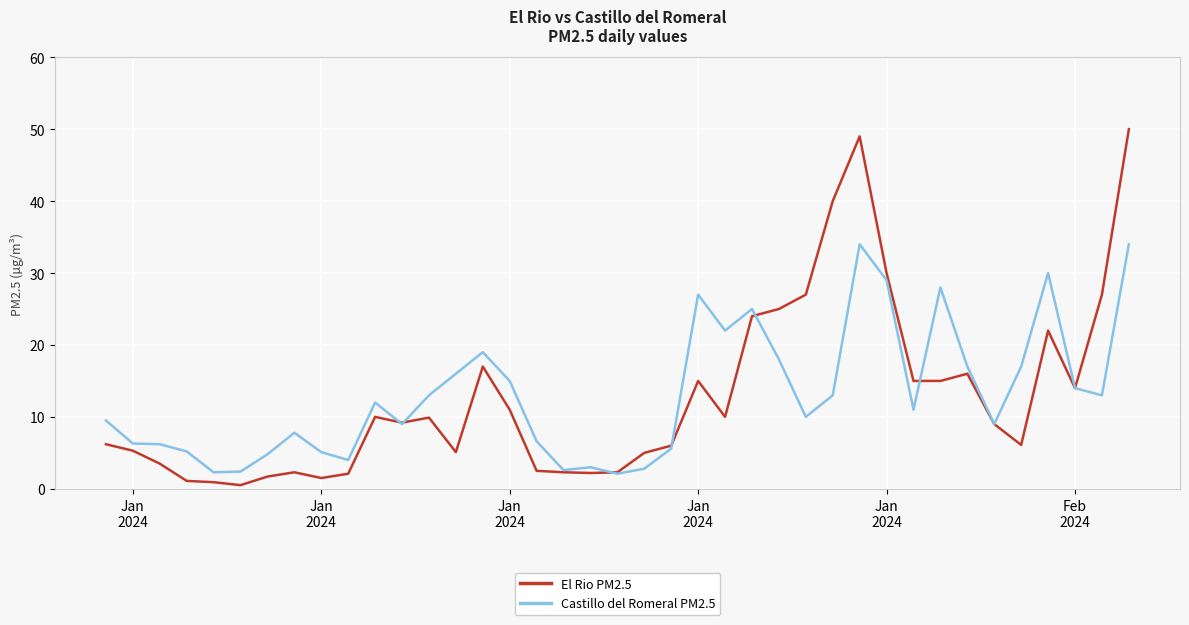

List the series in order of their peak value, lowest first.

Castillo del Romeral PM2.5, El Rio PM2.5